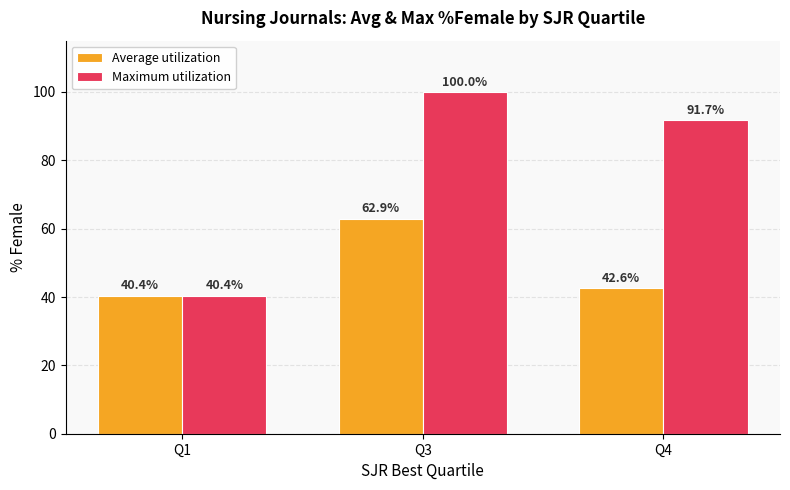

Reading left to right, list all the values displayed in this chart.

Average utilization: 40.4	62.9	42.6
Maximum utilization: 40.4	100.0	91.7